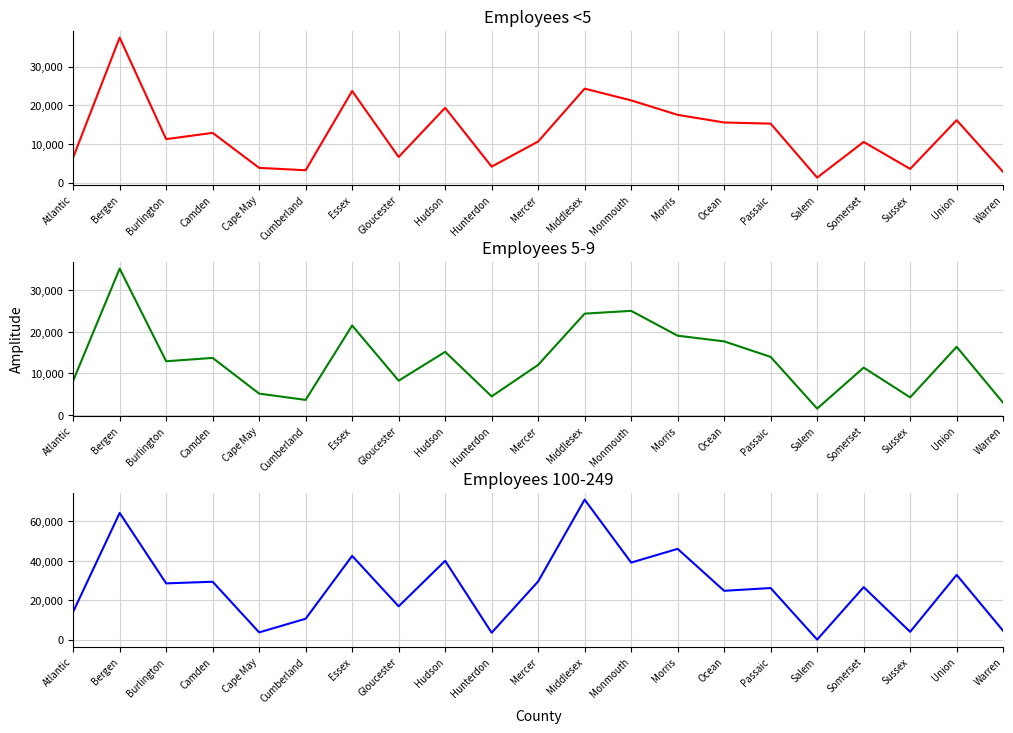

Between which two adjacent categories do Employees <5 and Employees 100-249 first intersect?

Camden and Cape May